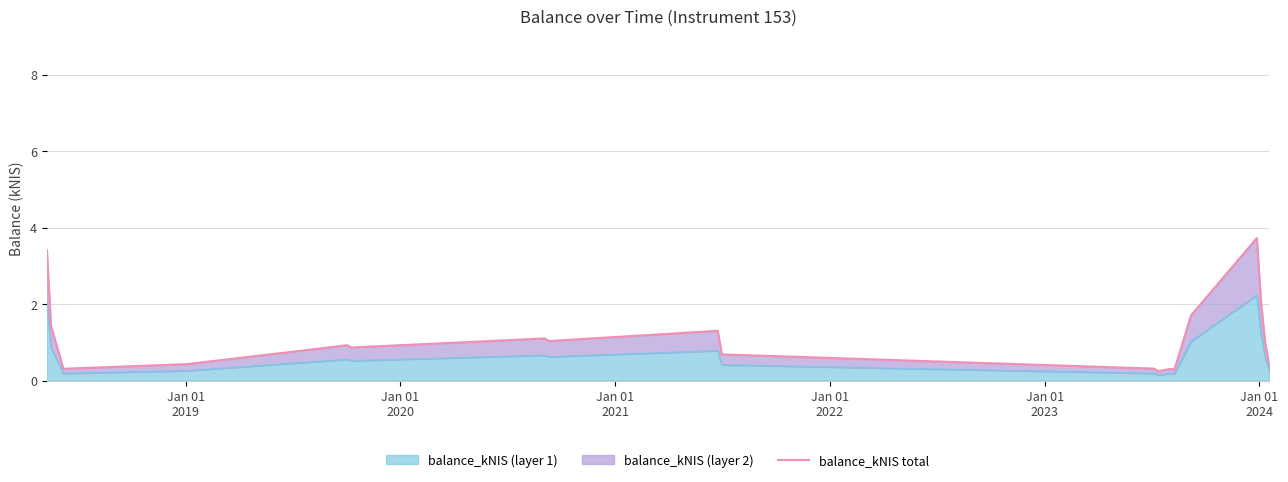

What is the highest value of the balance_kNIS (layer 1) series?

2.2